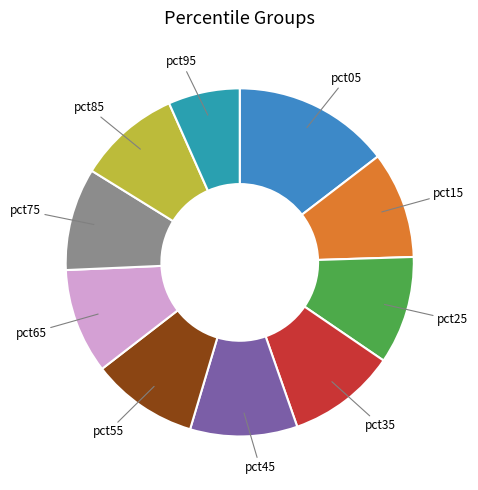

Does pct85 represent more than half of the total?

No